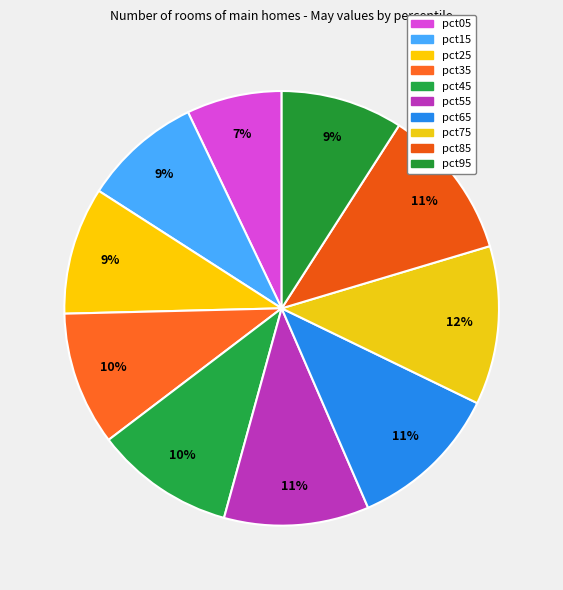

How many segments does this pie chart have?

10